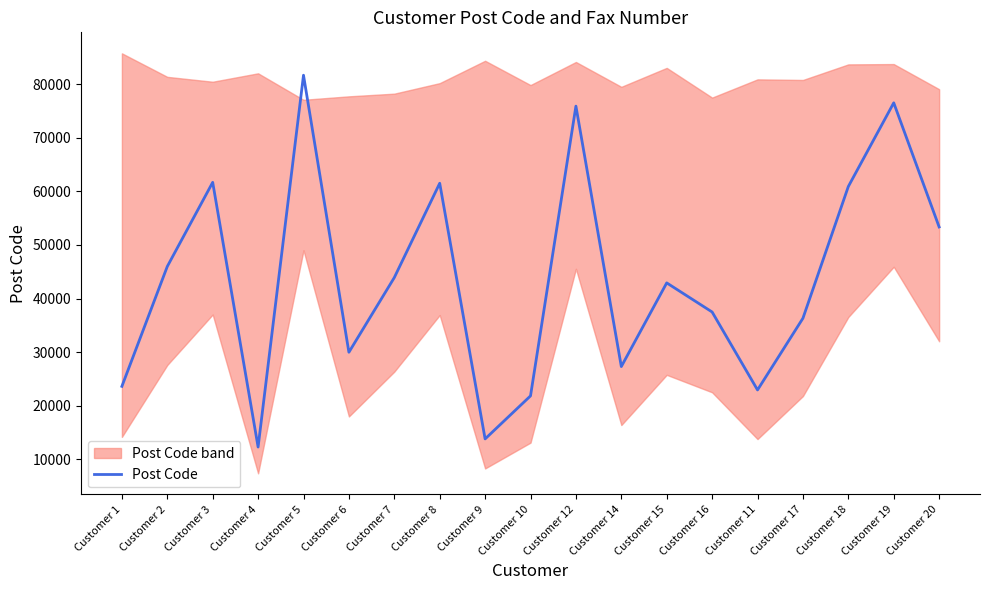

List the labels in order of value, largest first.

Customer 5, Customer 19, Customer 12, Customer 3, Customer 8, Customer 18, Customer 20, Customer 2, Customer 7, Customer 15, Customer 16, Customer 17, Customer 6, Customer 14, Customer 1, Customer 11, Customer 10, Customer 9, Customer 4